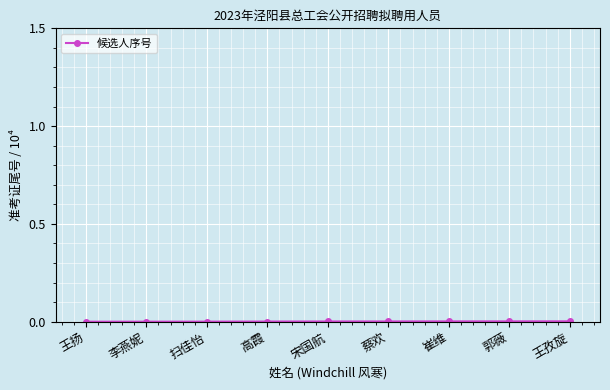

The chart shows a value of 0.0 at 扫佳怡. True or false?

True